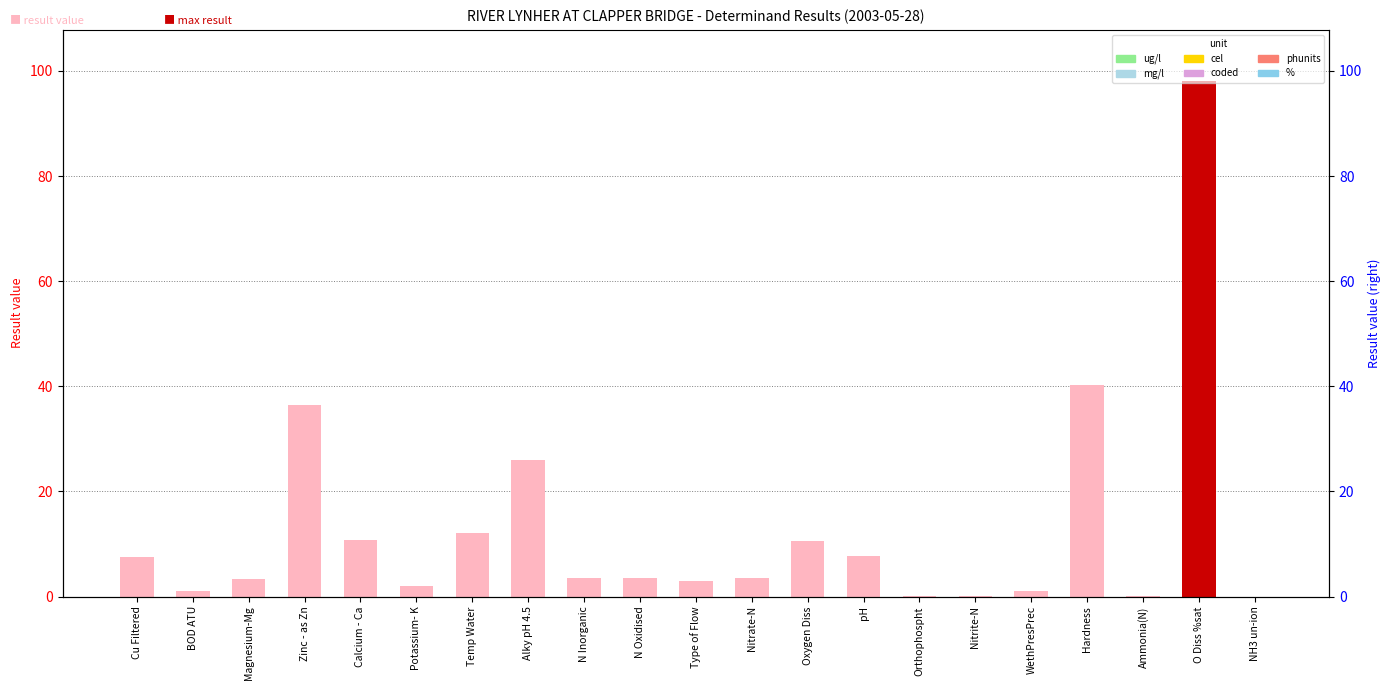

What is the change in value from Magnesium-Mg to Nitrite-N?

-3.3